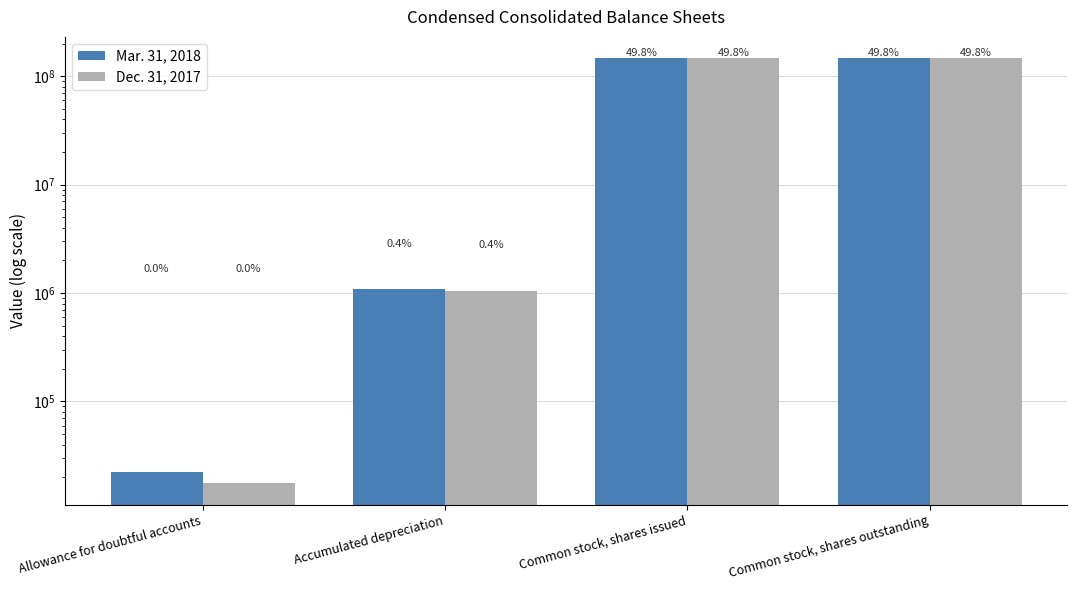

What is the difference between the maximum and minimum values in the Dec. 31, 2017 series?

146634903